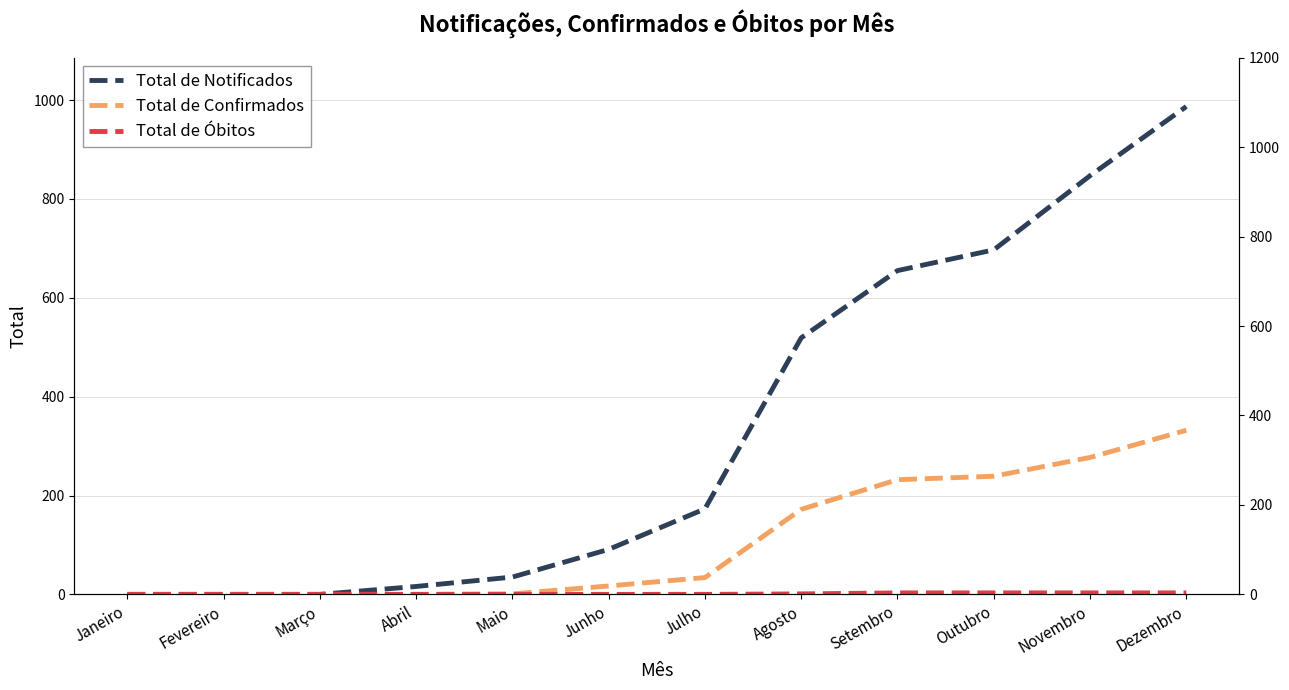

How many values in the Total de Confirmados series are below 34?

6